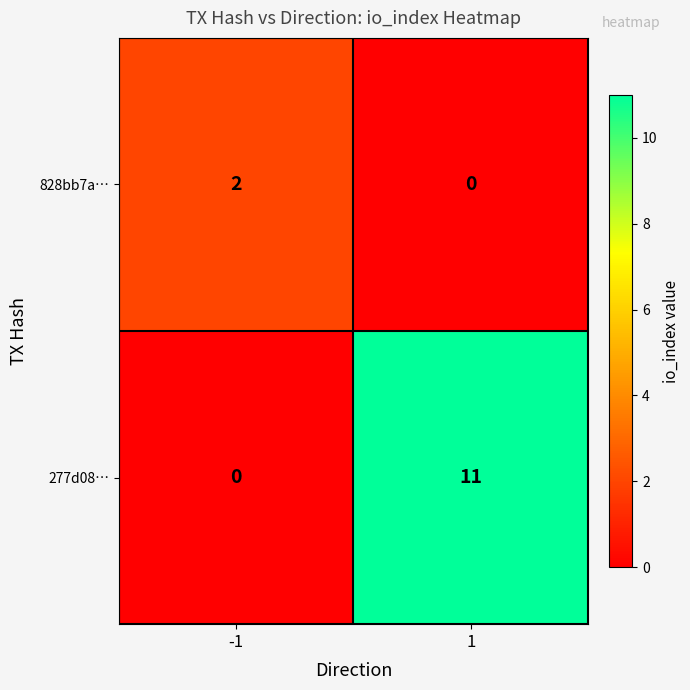

What is the spread (max minus min) of values at 1?

11